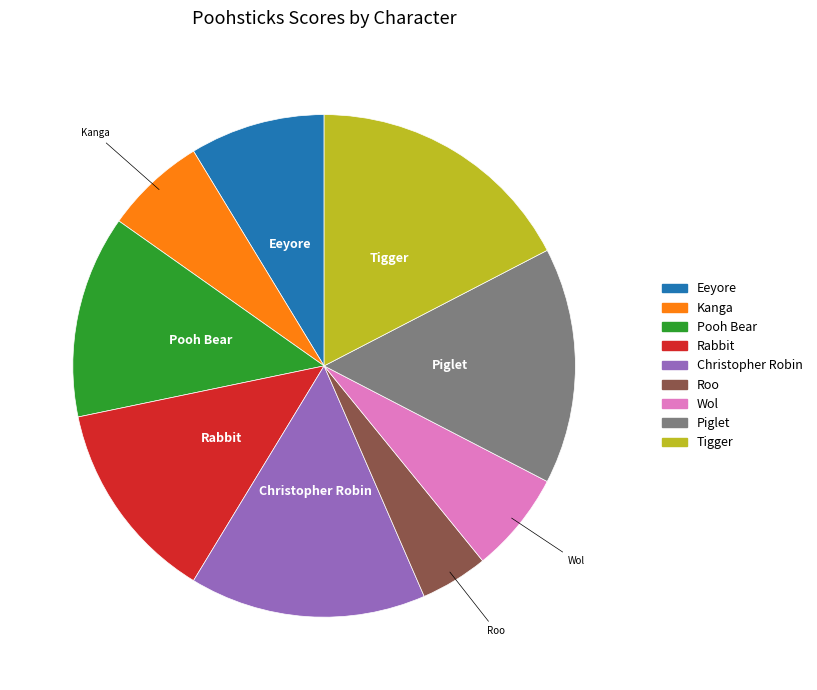

Do Roo and Pooh Bear together represent more than half of the pie?

No